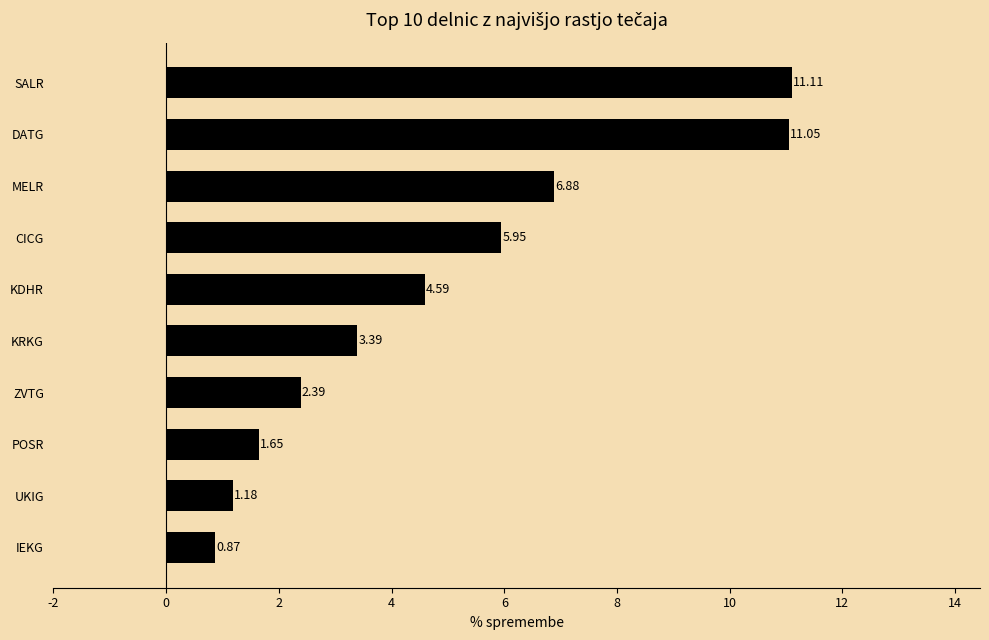

What is the label of the 10th bar from the top?

IEKG